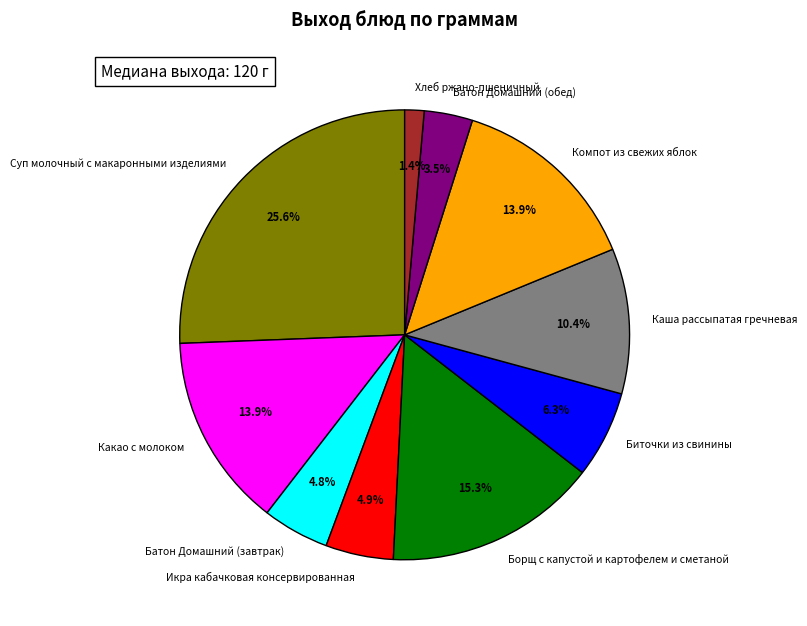

Is it true that Батон Домашний (завтрак) is 5% of the pie?

True